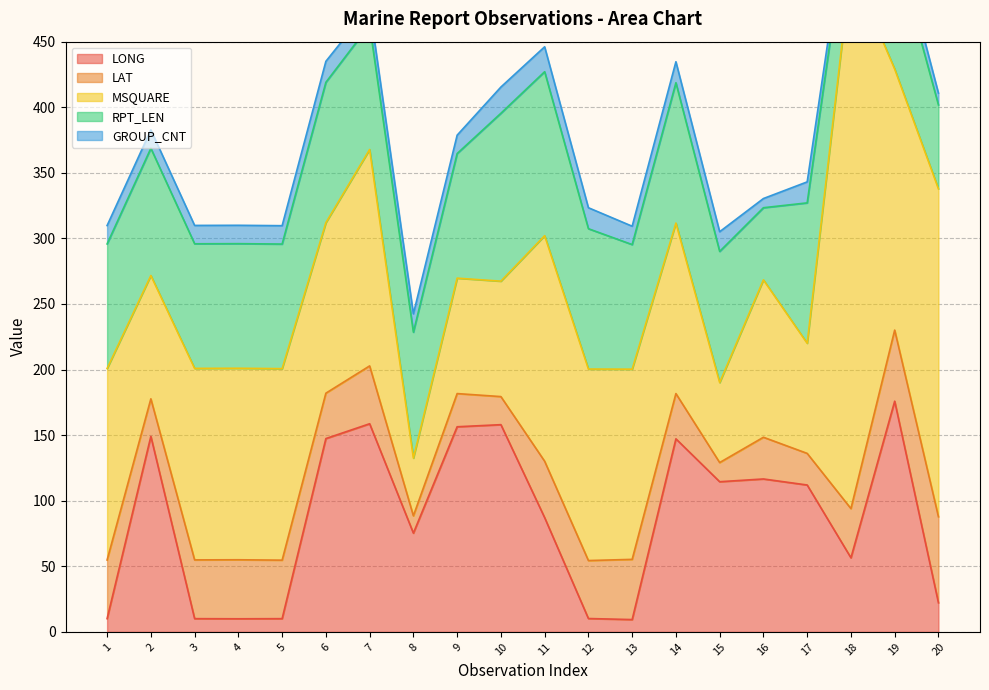

Which series has the largest range (max minus min)?

MSQUARE